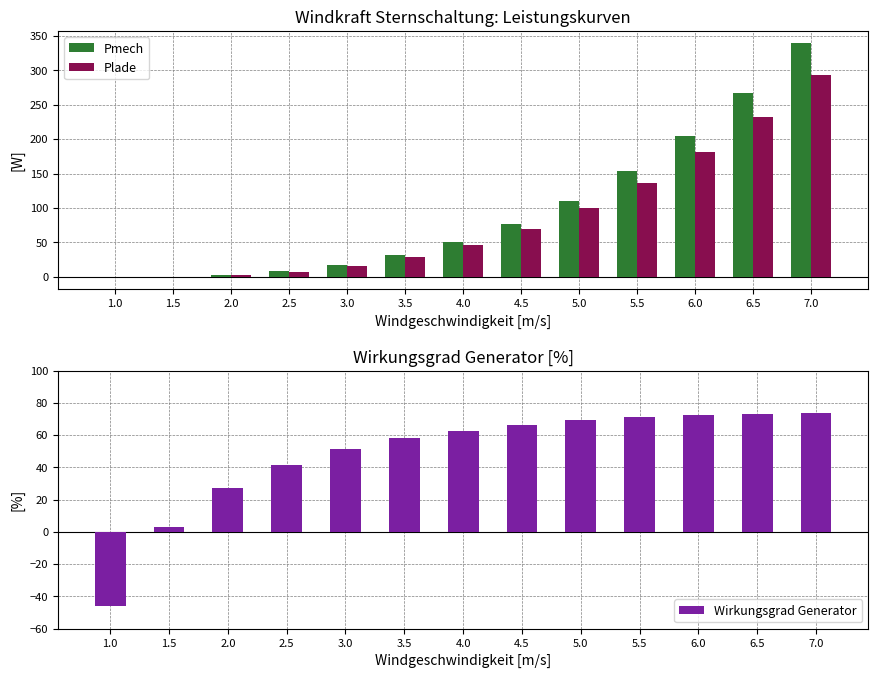

Rank the series at 2.0 from highest to lowest value.

Wirkungsgrad Generator, Pmech, Plade